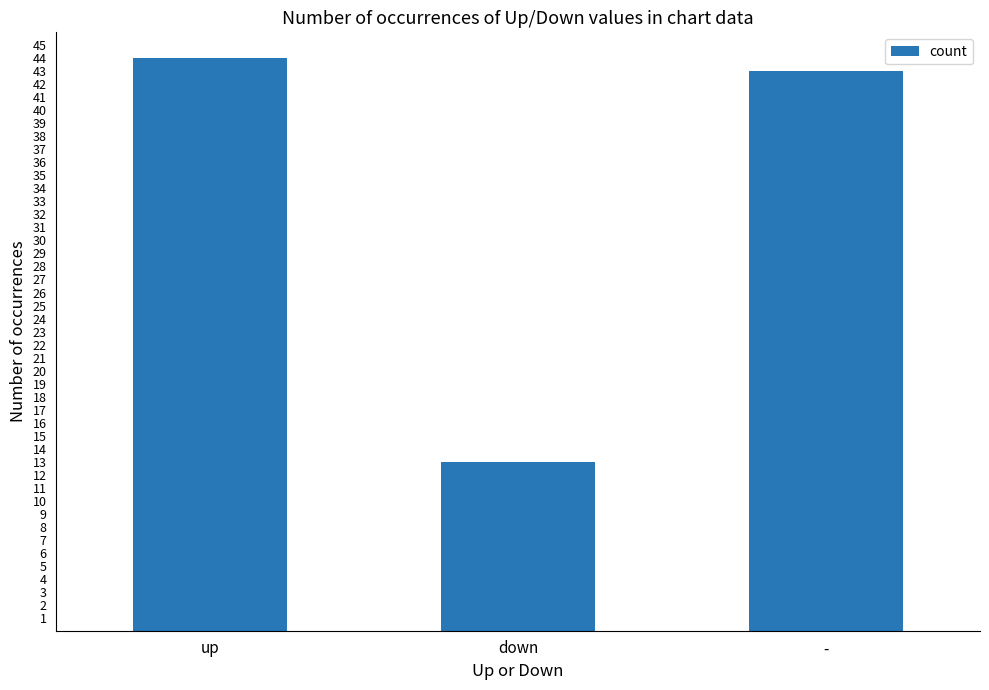

Which category has the lowest value across all series?

down